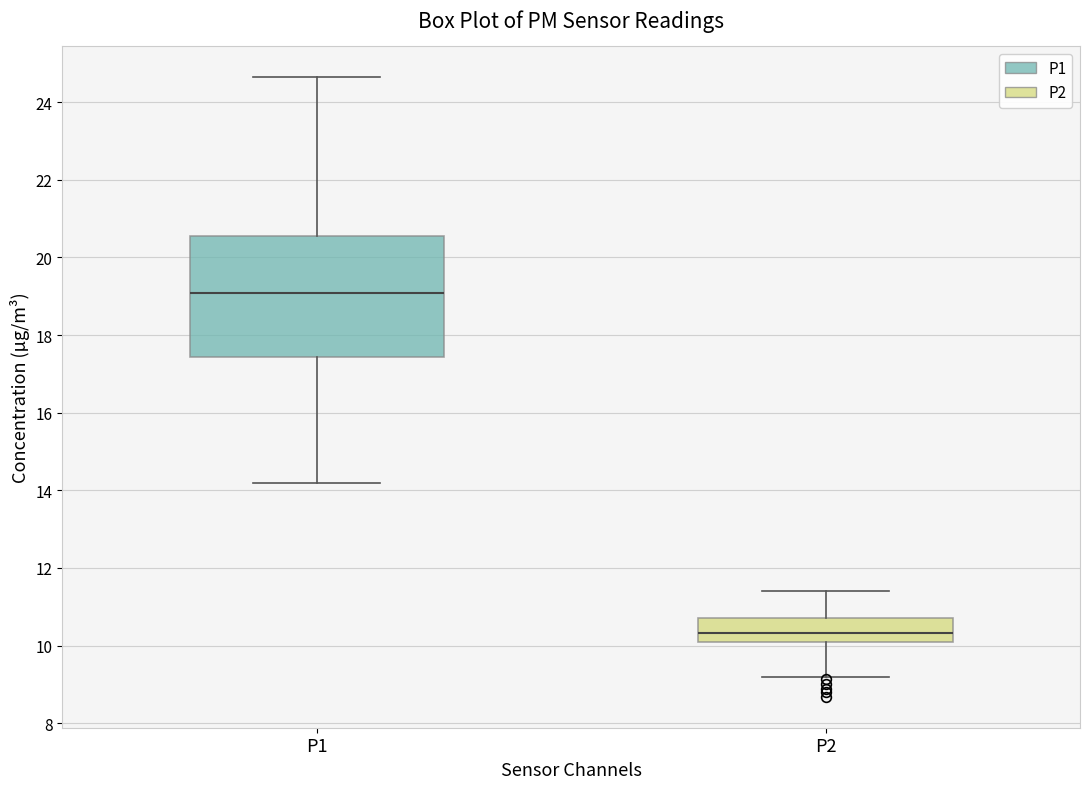

Which box has the highest median line?

P1